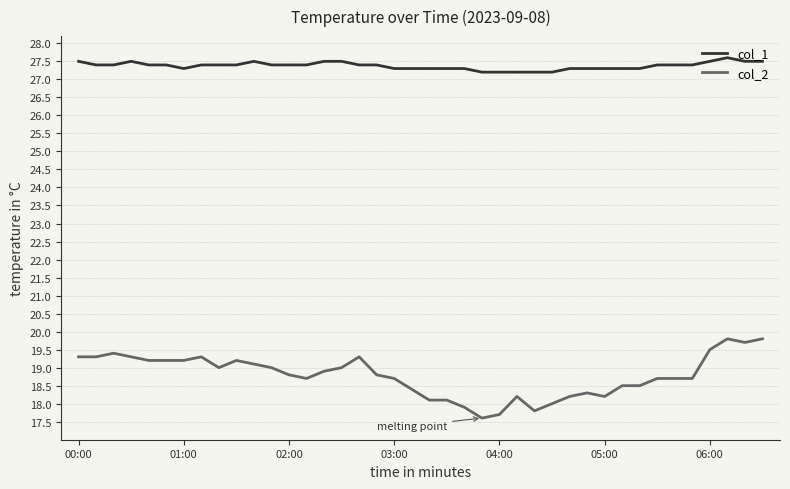

What is the difference between the maximum and minimum values in the col_1 series?

0.4